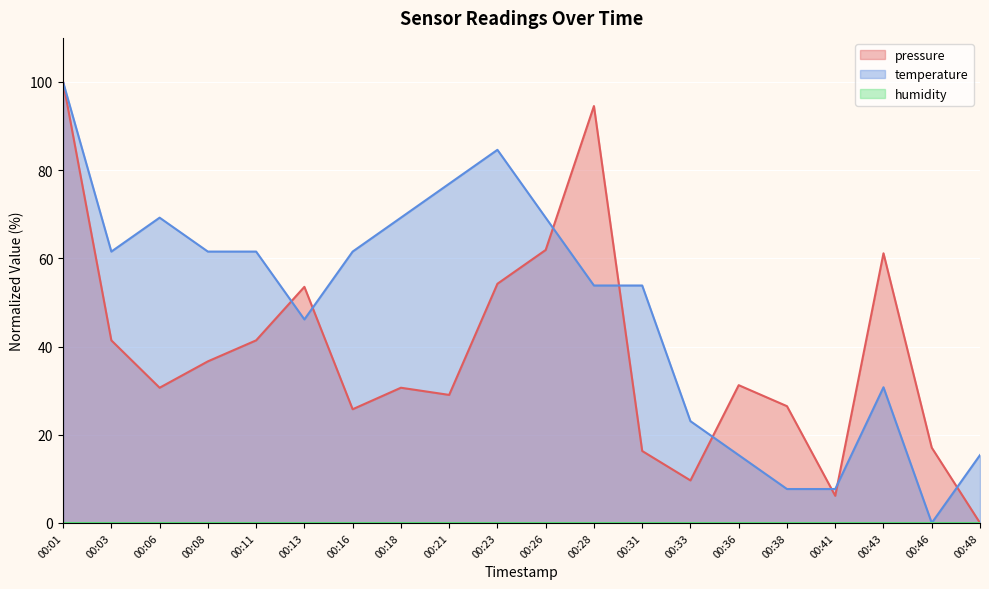

Is it true that pressure equals 35.0 at 00:28?

False